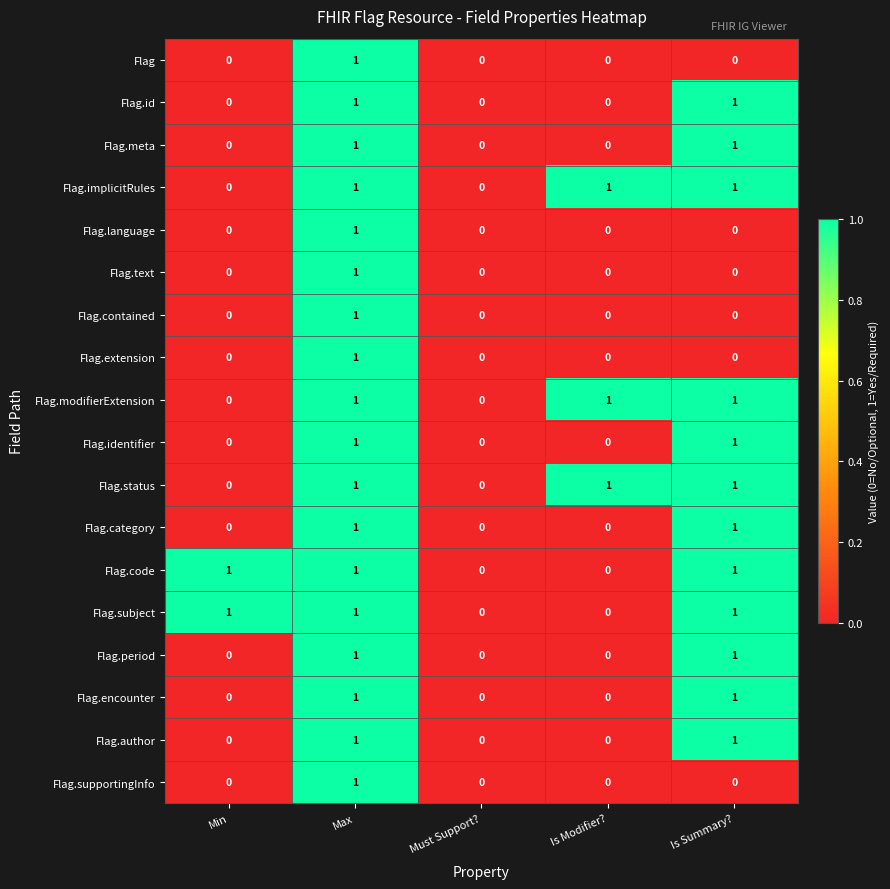

How many series are shown in this chart?

18